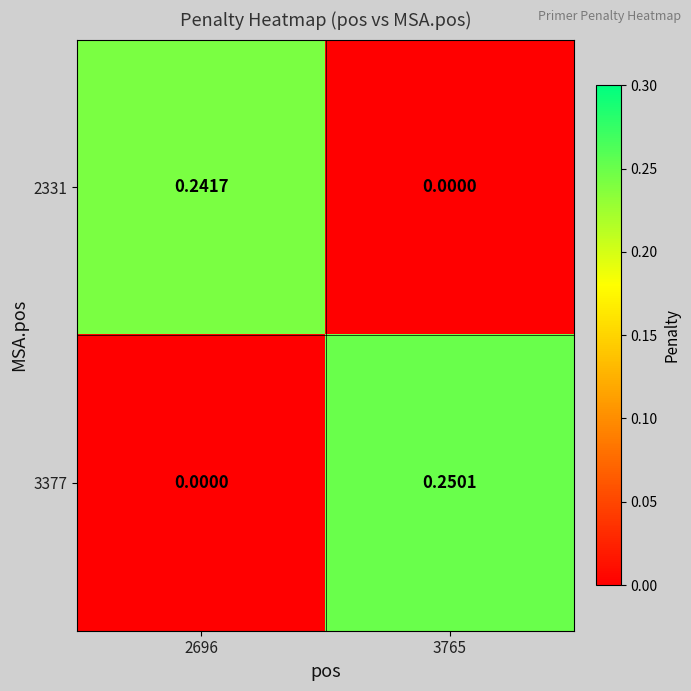

Is the value of 2331 at 2696 greater than the value of 3377 at 3765?

No